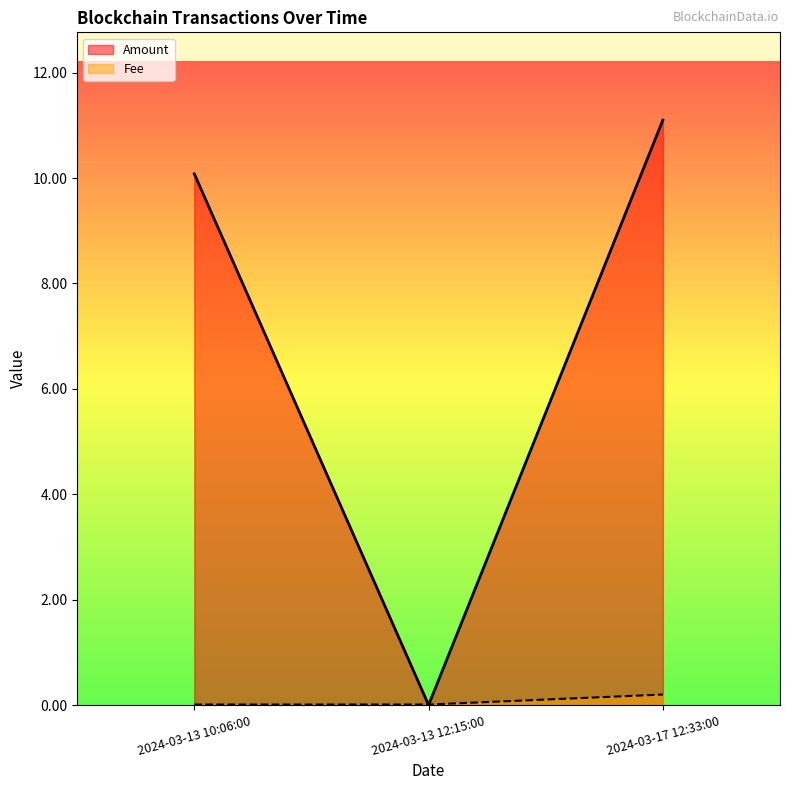

Does the chart have visible grid lines?

No